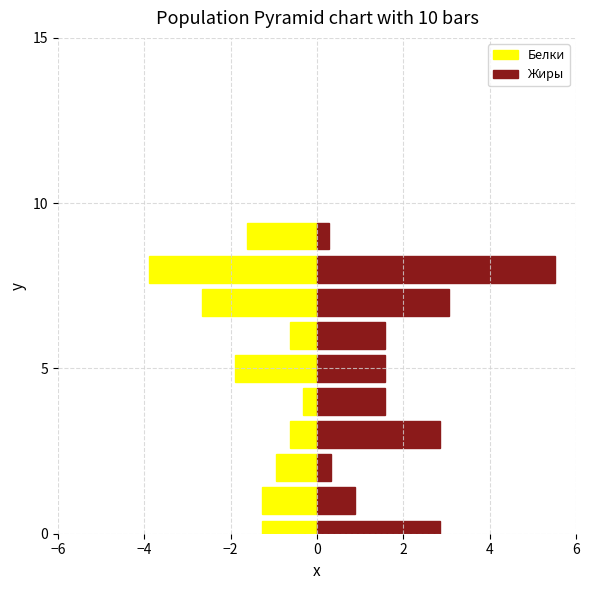

Reading left to right, what are all the values shown in this chart?

Белки: -1.3	-1.3	-1.0	-0.6	-0.3	-1.9	-0.6	-2.7	-3.9	-1.6
Жиры: 2.9	0.9	0.3	2.9	1.6	1.6	1.6	3.0	5.5	0.3